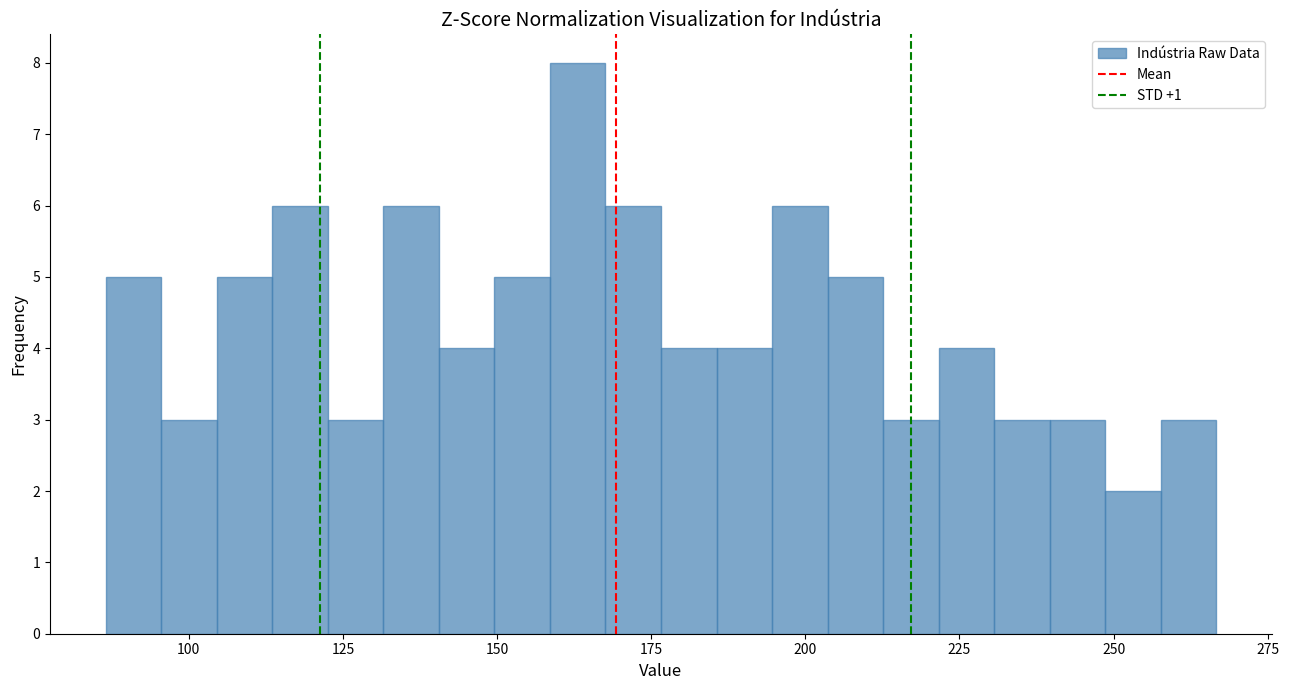

Around what value on the x-axis is the tallest bar? Give the approximate position of its centre, as read against the axis.

165